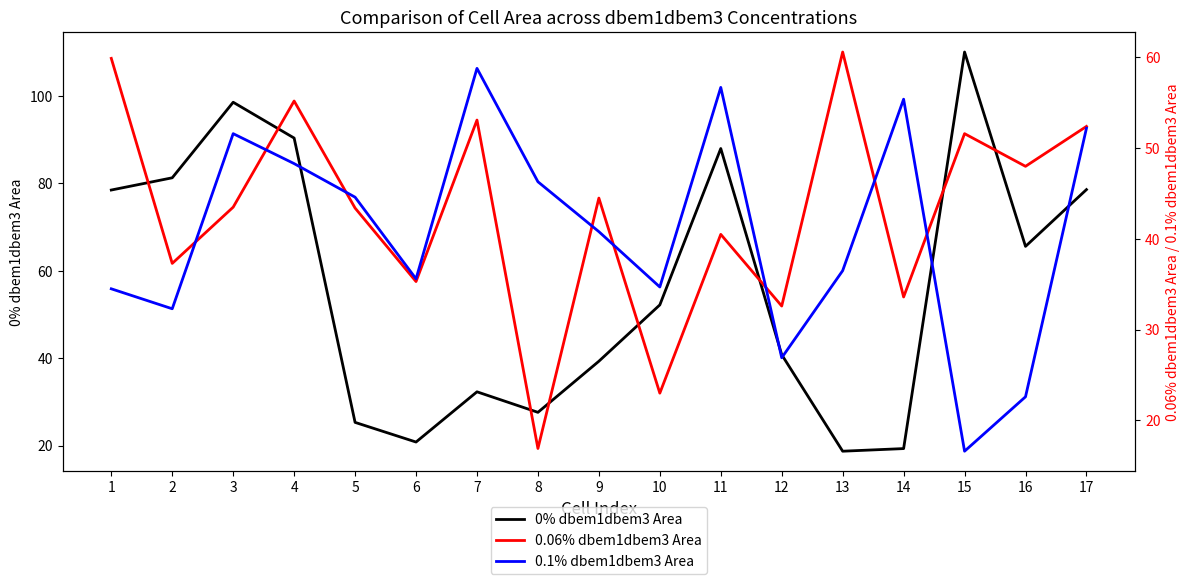

Which category has the lowest value in the 0.1% dbem1dbem3 Area series?

15